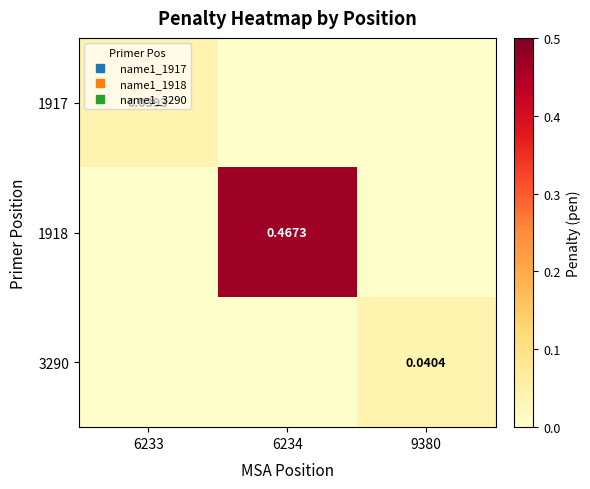

Which has a higher value, 6233 or 9380?

6233